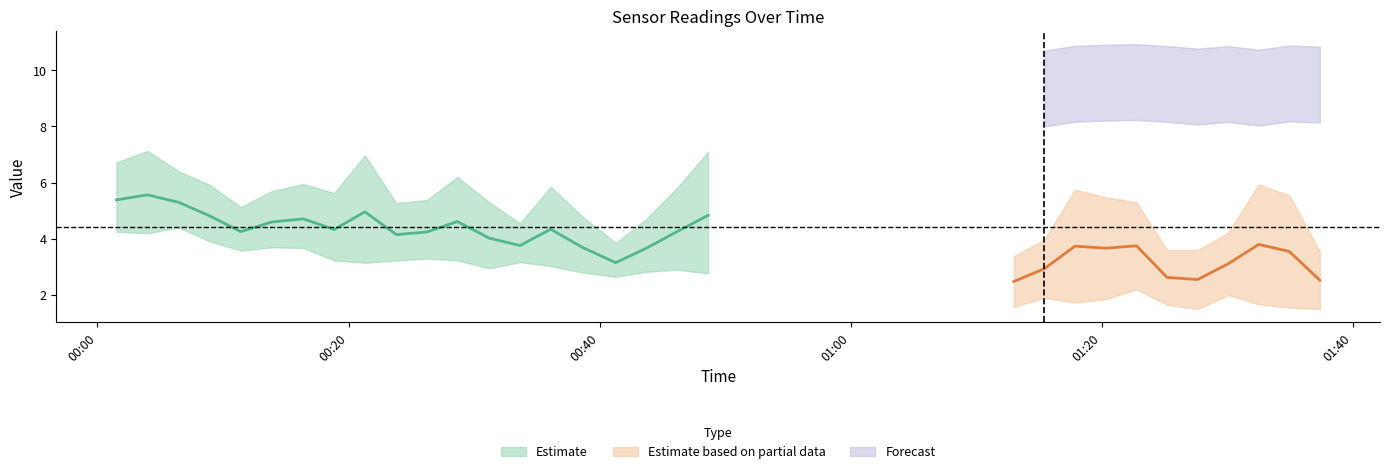

Which has a higher value, 12 or 16?

12